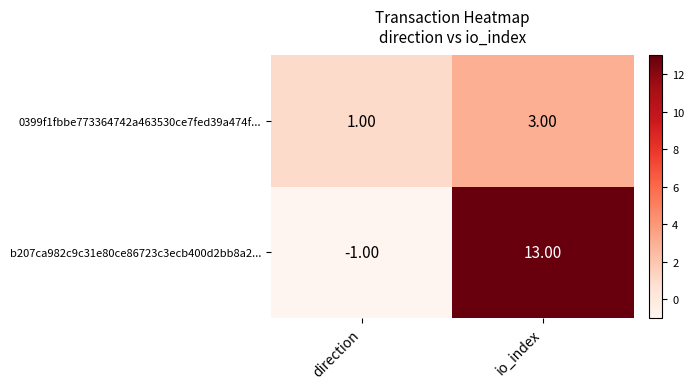

Which series changed the most between direction and io_index?

b207ca982c9c31e80ce86723c3ecb400d2bb8a2...